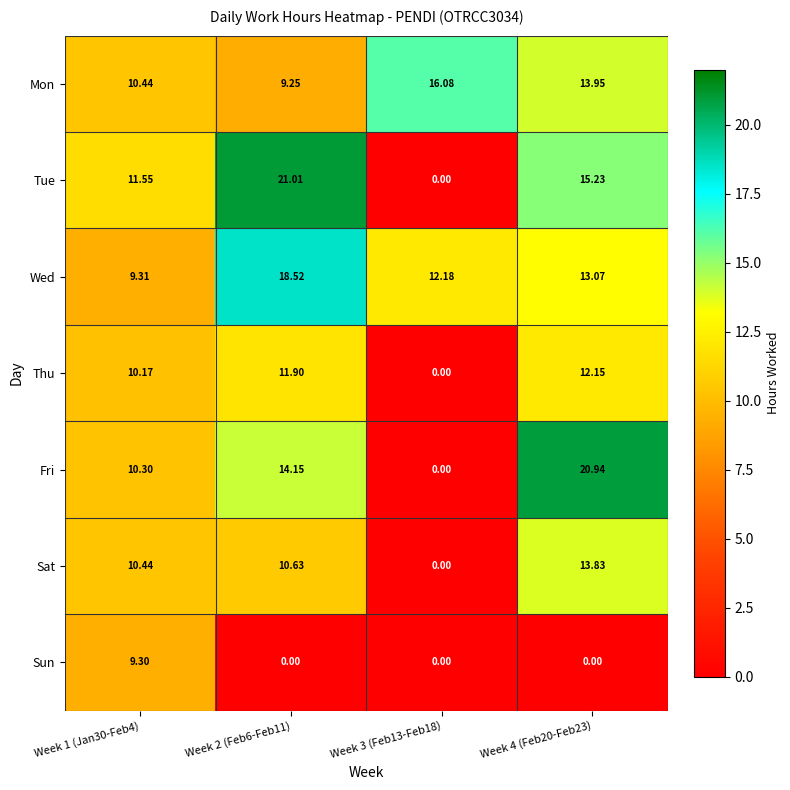

Which series has the widest spread of values?

Tue